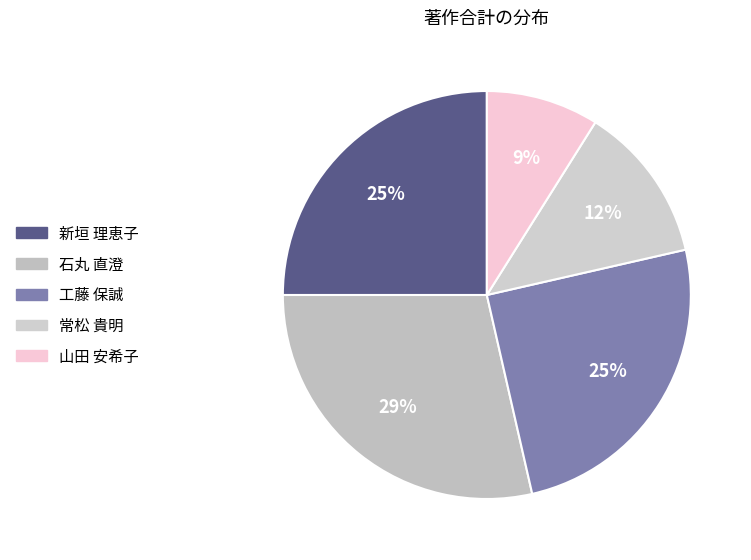

Is there a majority slice in this chart?

No